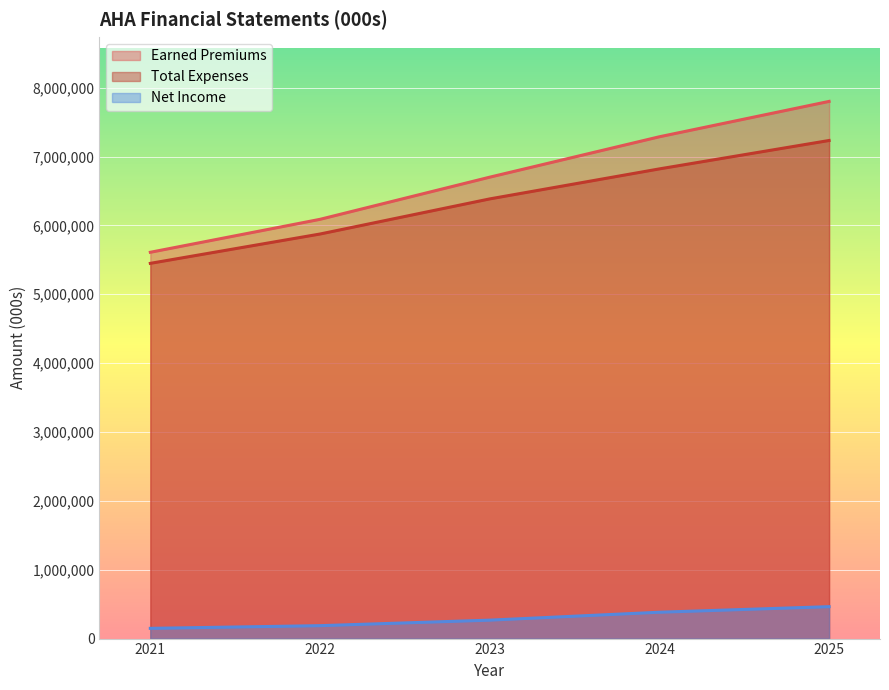

What is the spread (max minus min) of values at 2022?

5900403